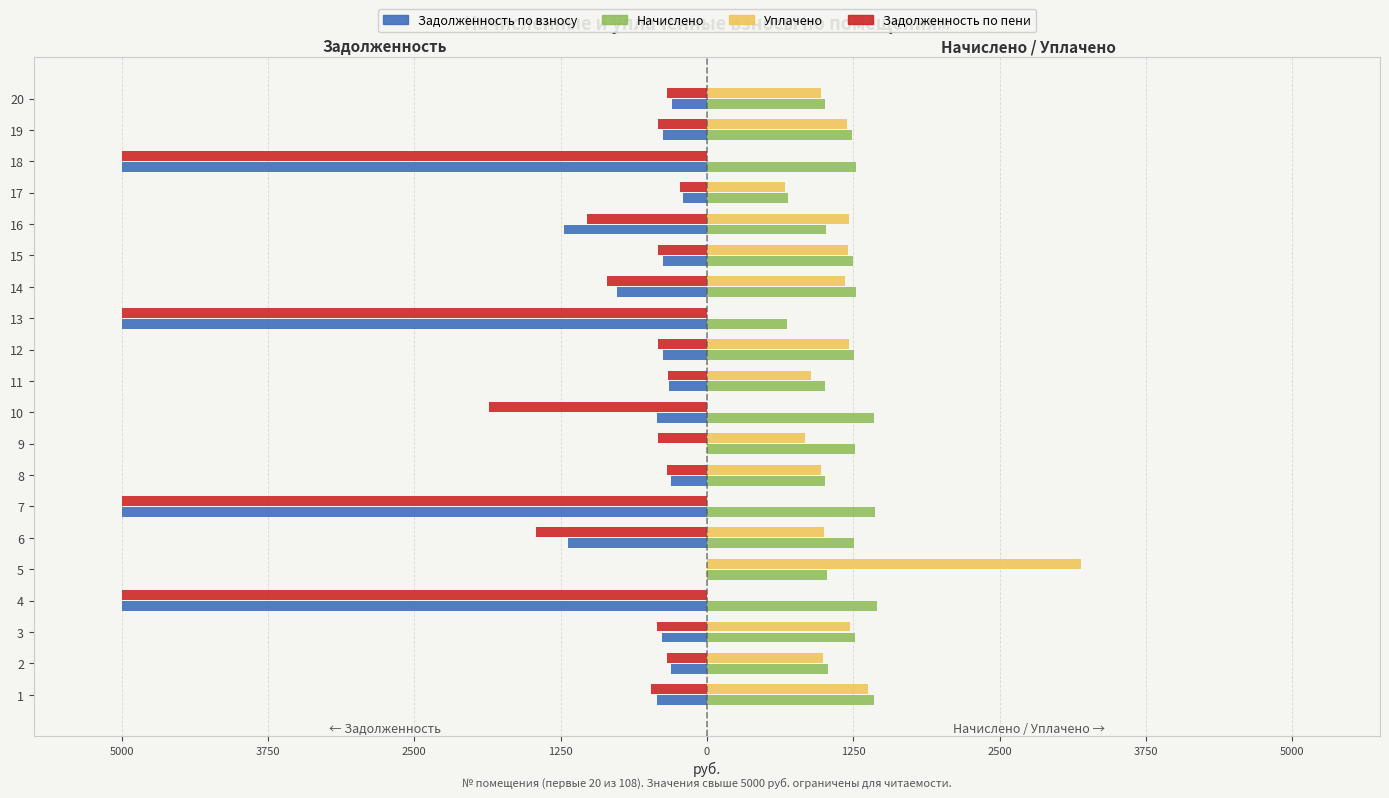

What are all the series names shown in the legend?

Задолженность по взносу, Начислено, Уплачено, Задолженность по пени